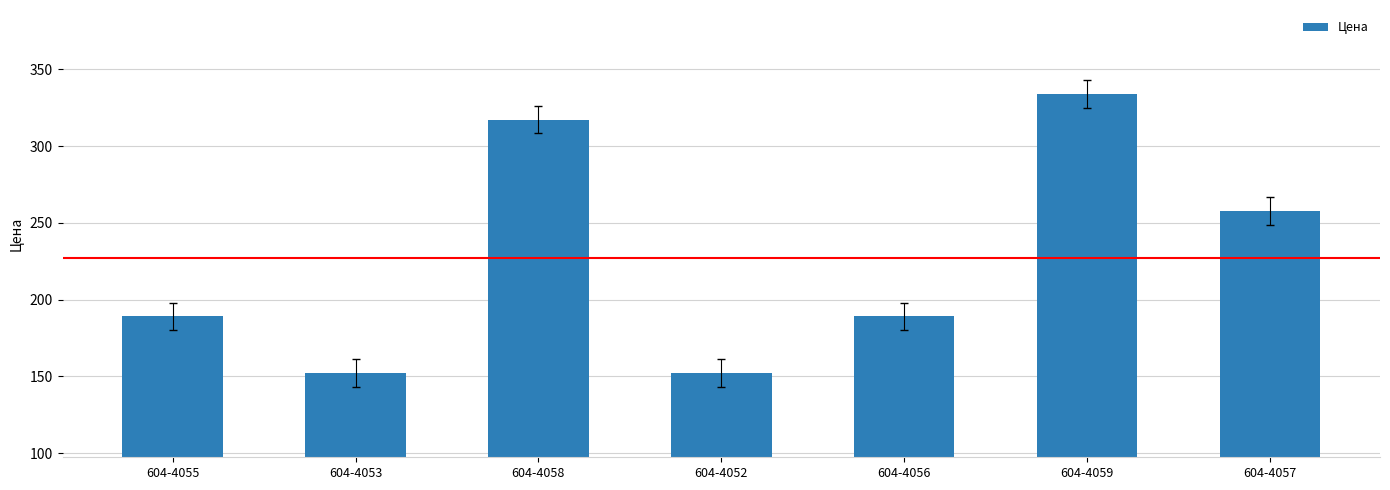

Which has a higher value, 604-4053 or 604-4055?

604-4055